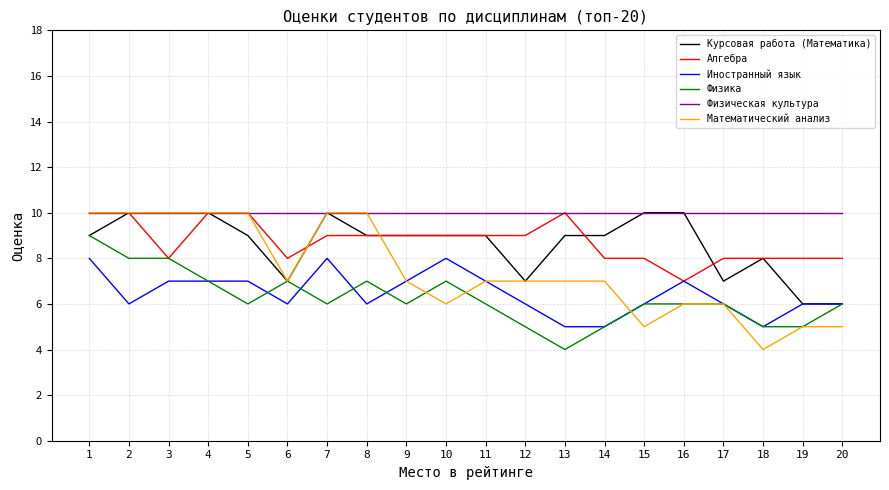

What is the smallest value displayed?

4